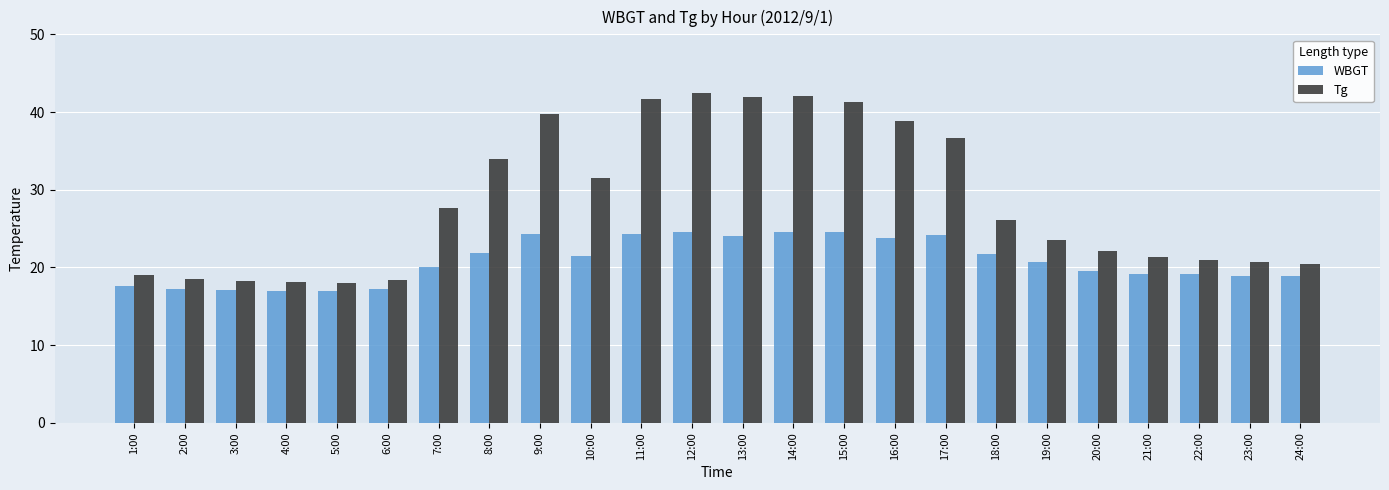

What are all the series names shown in the legend?

WBGT, Tg